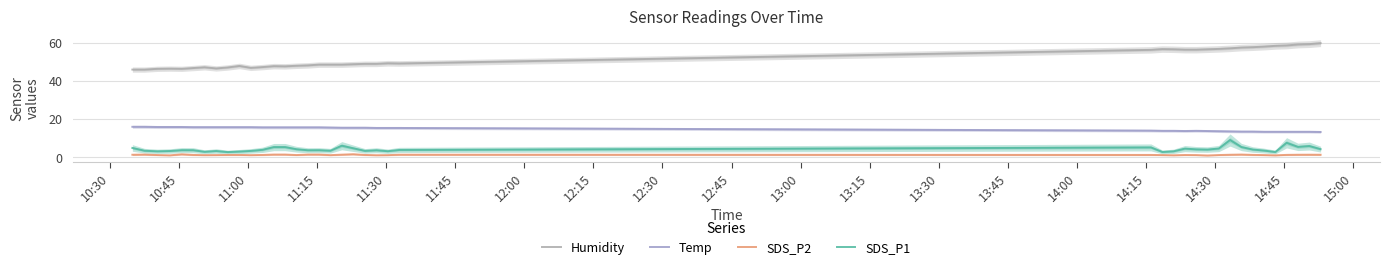

At which category does SDS_P1 reach its first local valley?

11:00